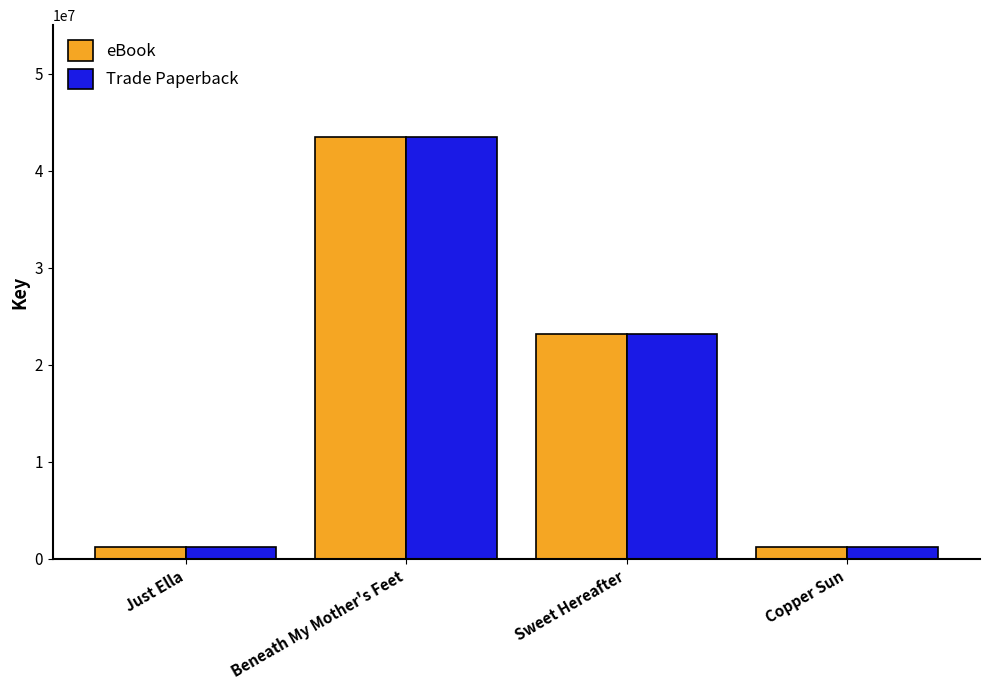

How many bars are there in total?

8